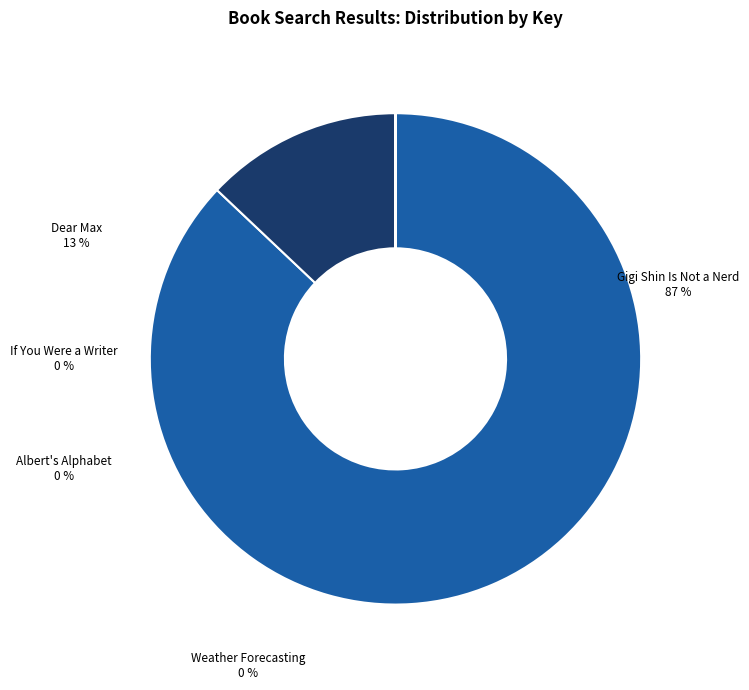

Is it true that Gigi Shin Is Not a Nerd (200084785) is 92% of the pie?

False